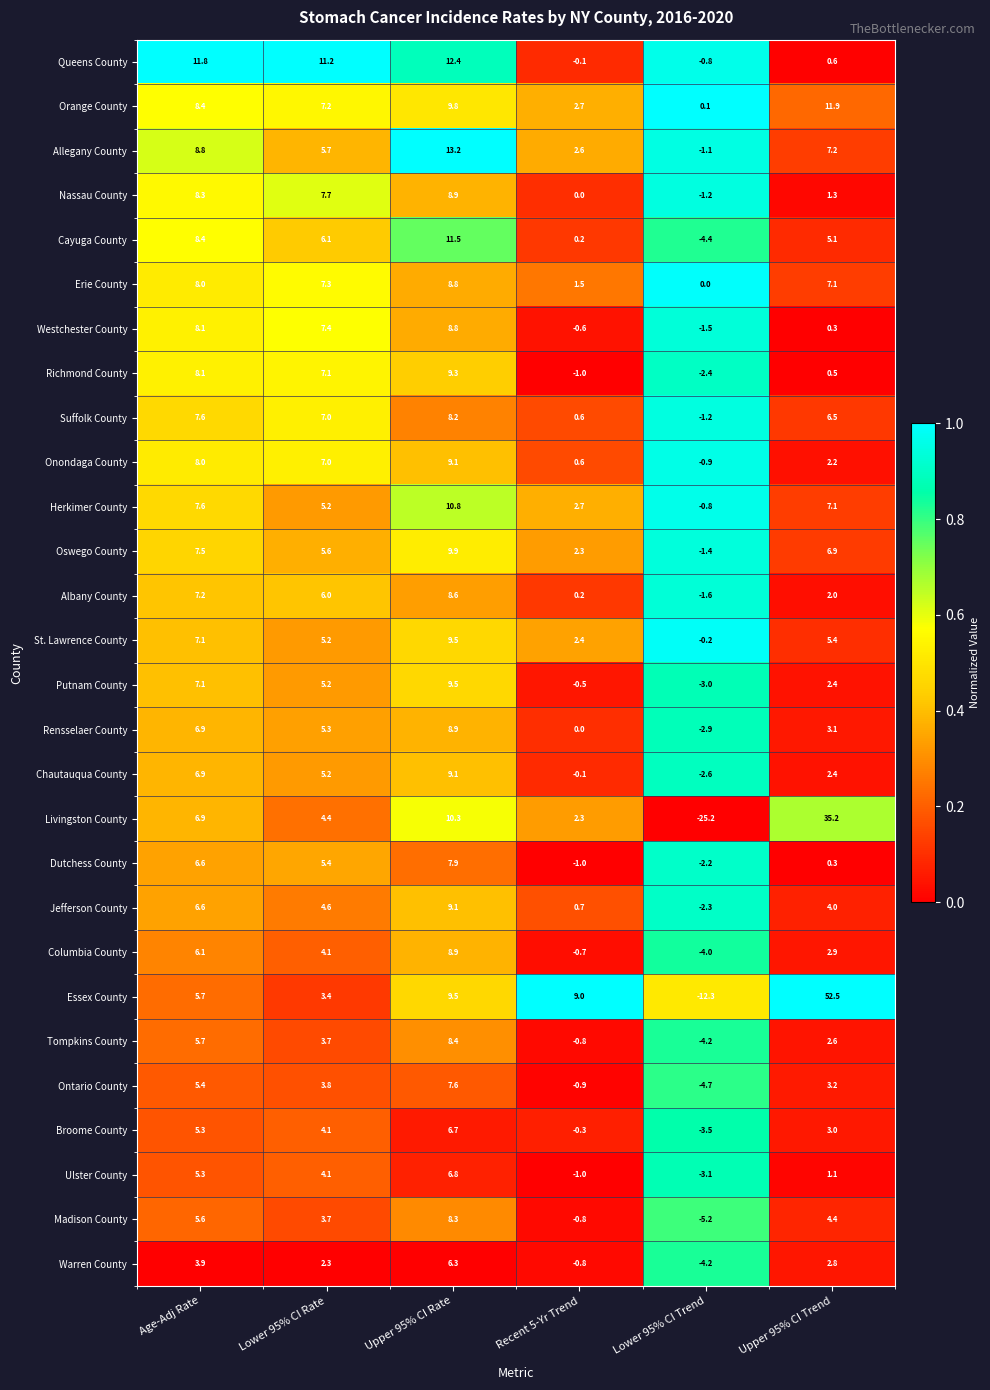

What is the spread (max minus min) of values at Upper 95% CI Trend?

52.2